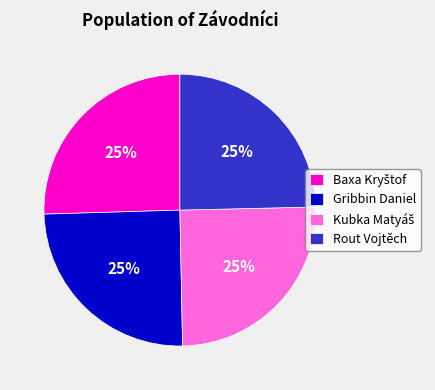

Does any single category account for the majority?

No